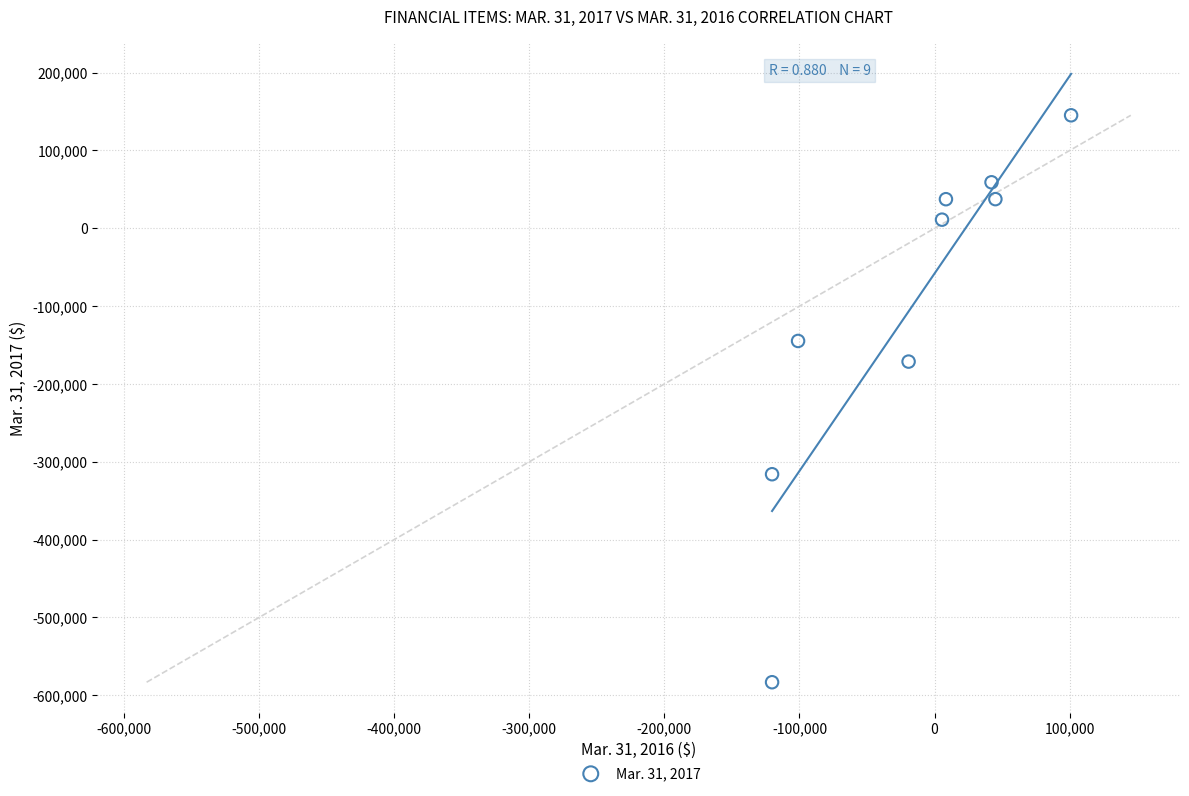

What Y value in the scatter plot is closest to -218995?

-171241